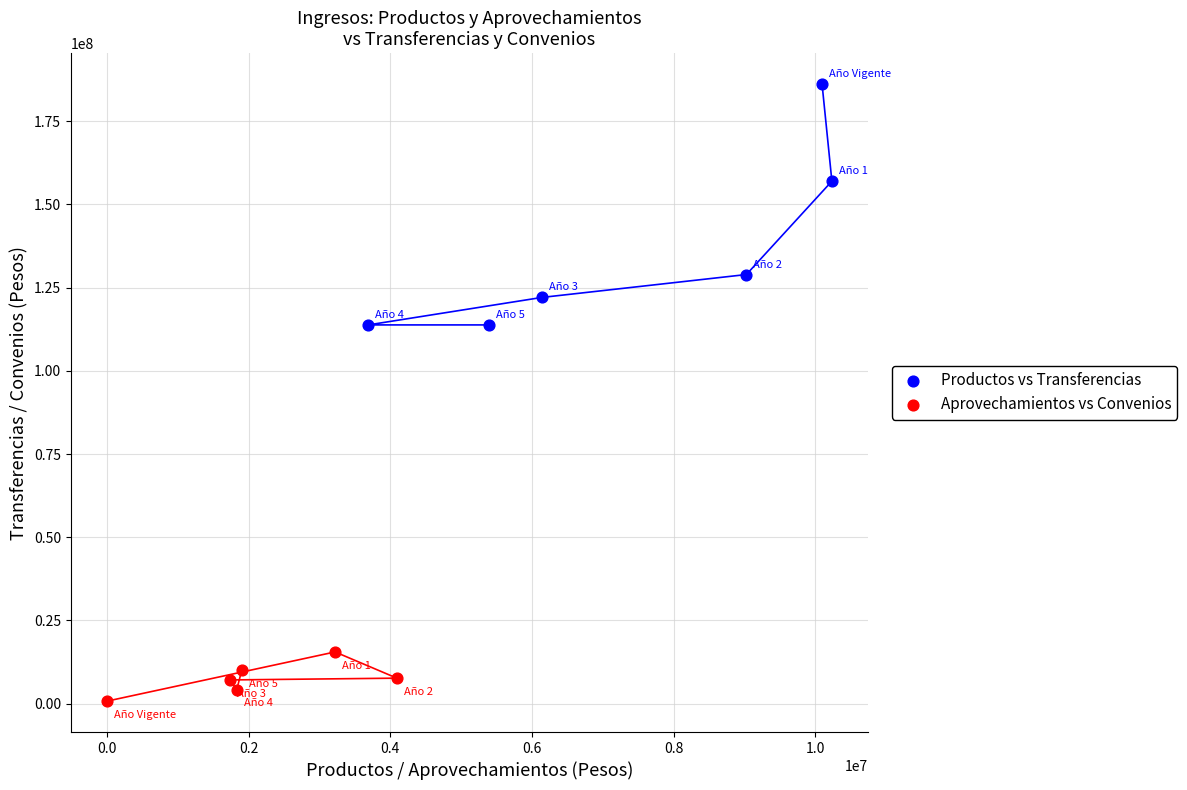

Which series reaches the minimum Y coordinate?

Aprovechamientos vs Convenios